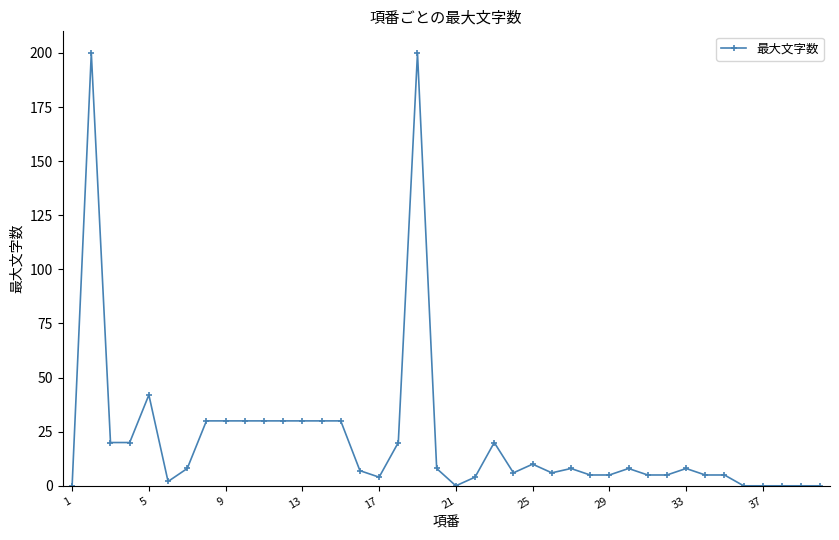

True or false: the data has more than 0 interior local peaks.

True